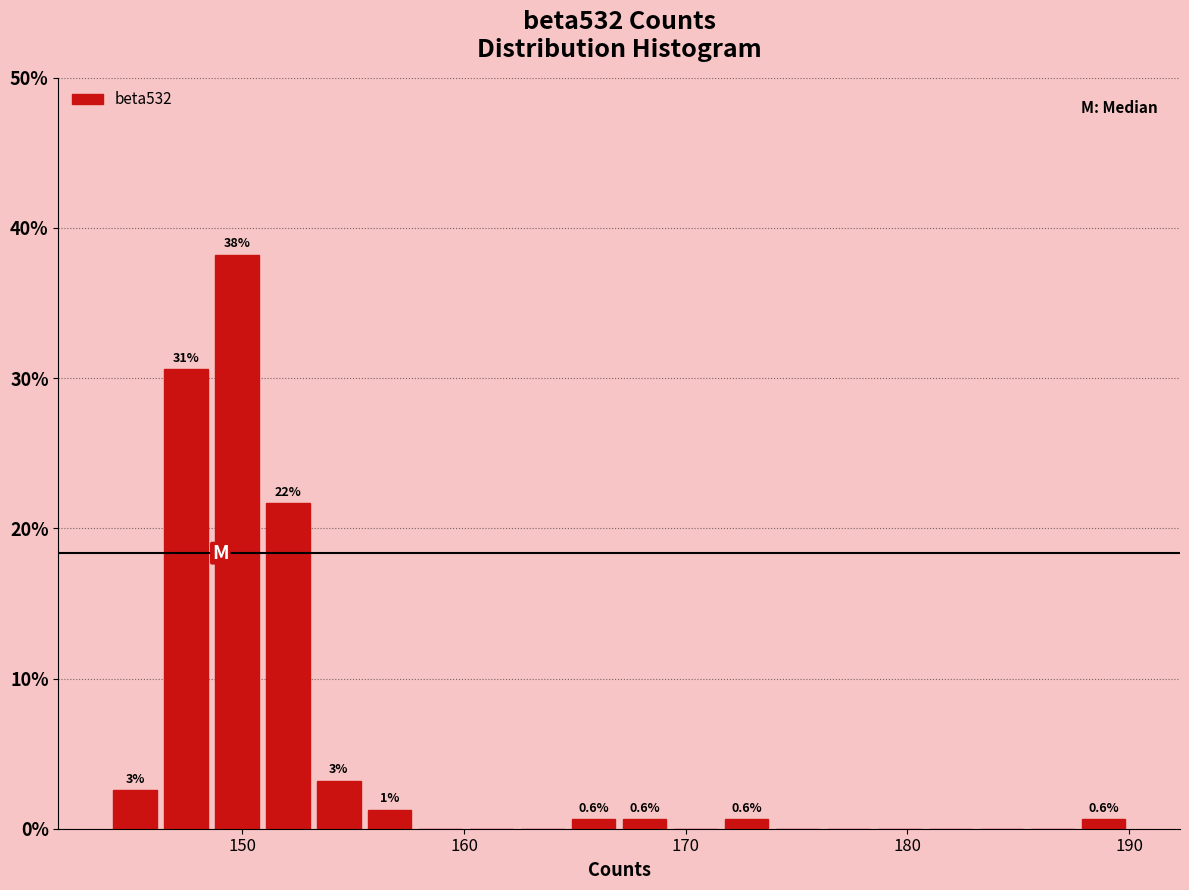

Around what value on the x-axis is the tallest bar? Give the approximate position of its centre, as read against the axis.

150